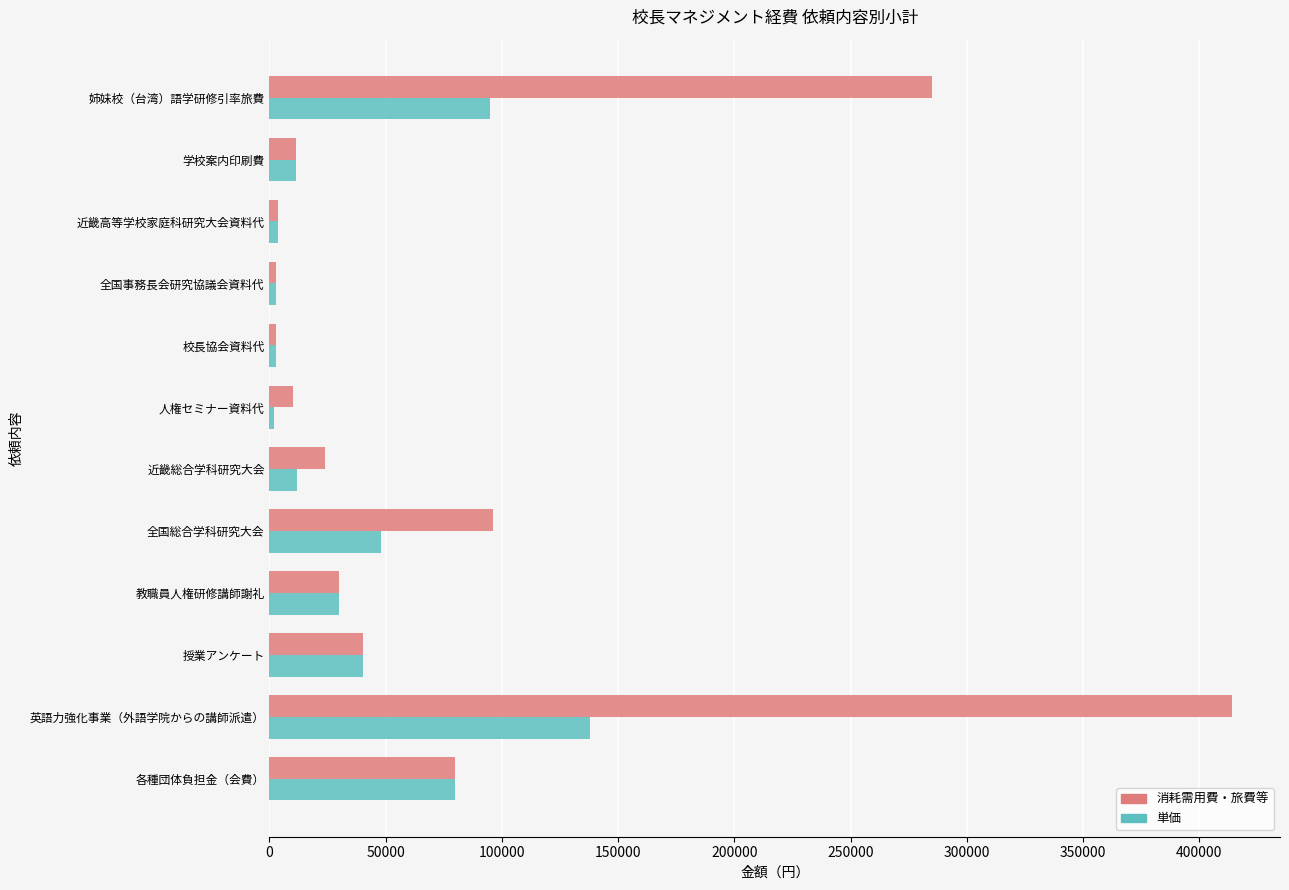

List the series in order of their overall mean, lowest first.

単価, 消耗需用費・旅費等